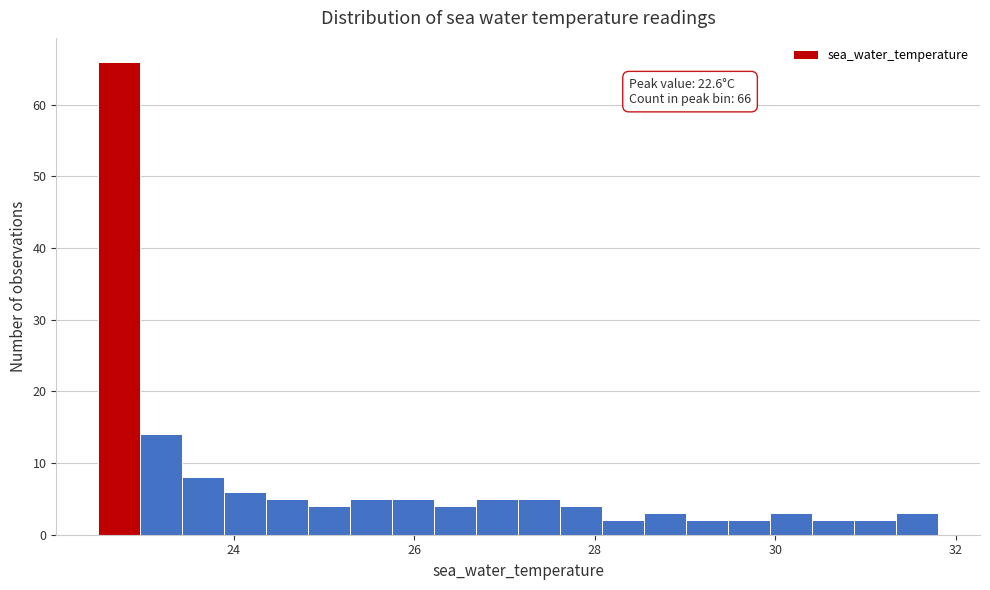

Around what value on the x-axis is the tallest bar? Give the approximate position of its centre, as read against the axis.

22.8